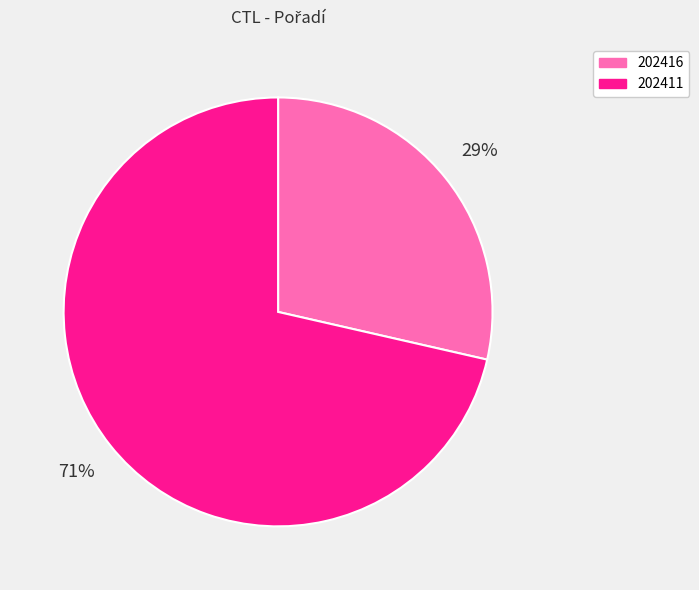

Which has a higher value, 202411 or 202416?

202411